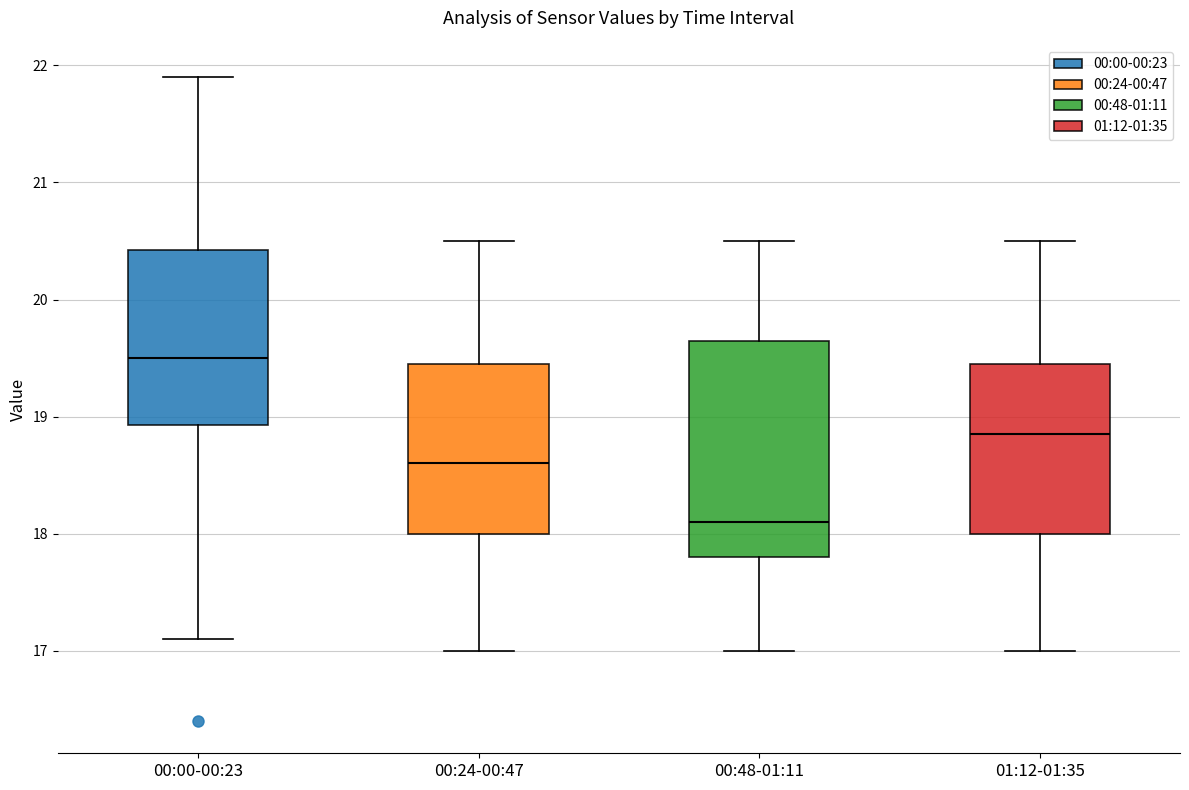

Where is the lower edge of the box for 00:24-00:47 on the y-axis? The values are not printed on the chart, so give them approximately, as read against the axis.

18.0